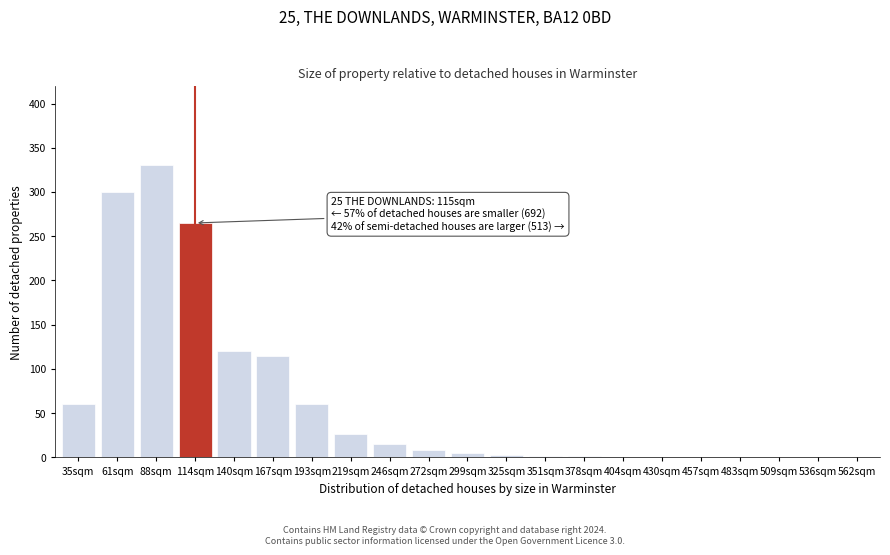

What is the maximum value shown in the chart?

330